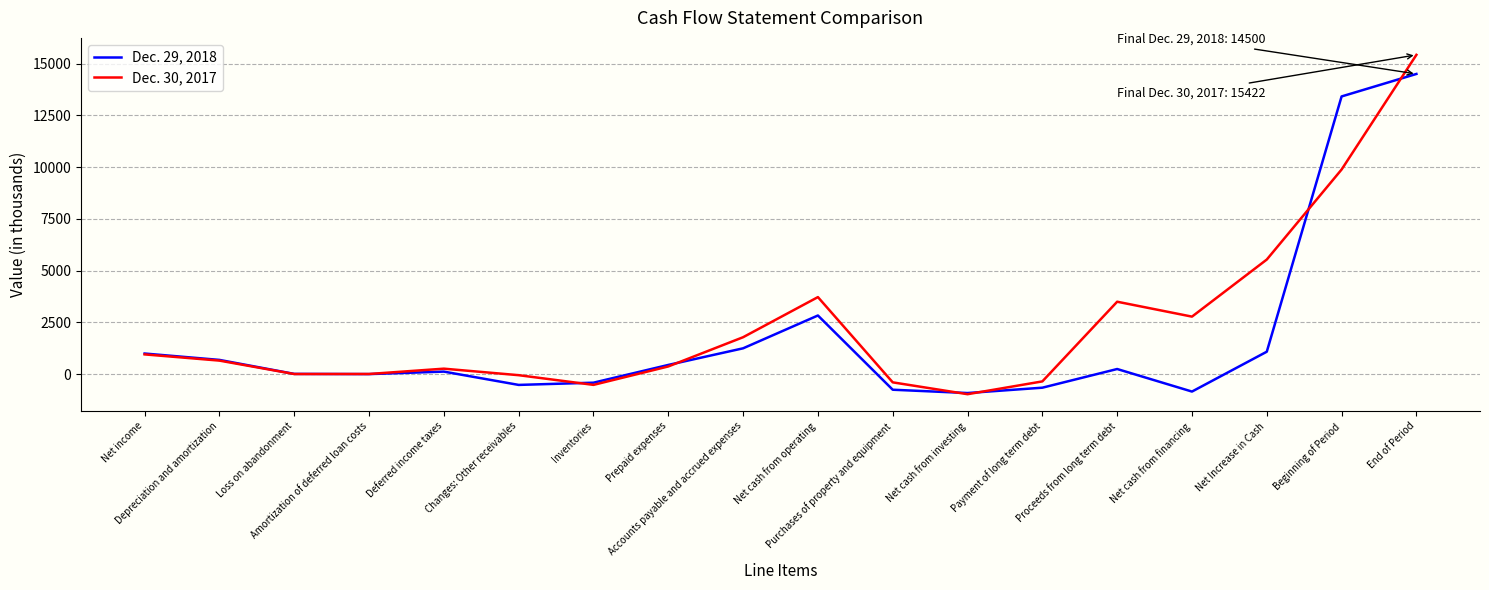

What is the difference between the maximum and minimum values in the Dec. 30, 2017 series?

16388